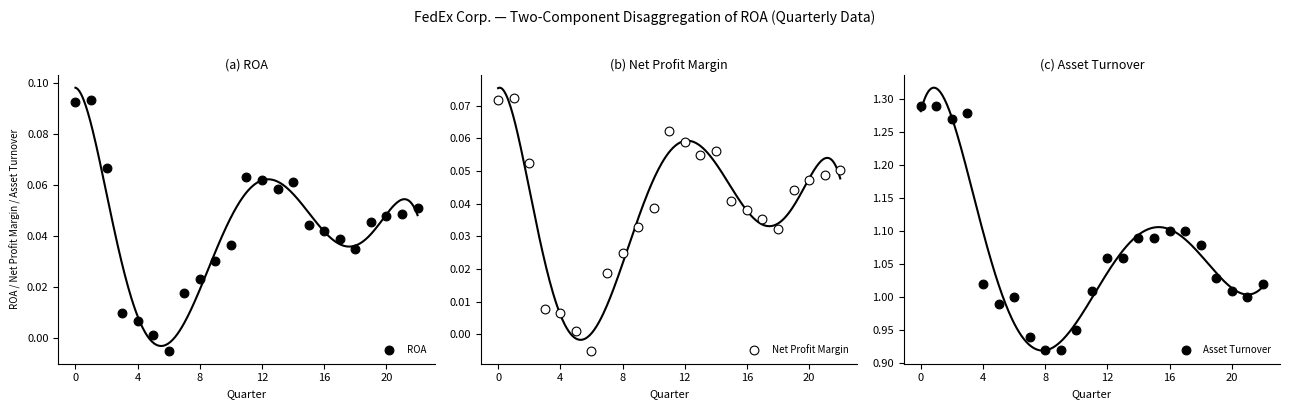

What are all the series names shown in the legend?

ROA, Net Profit Margin, Asset Turnover